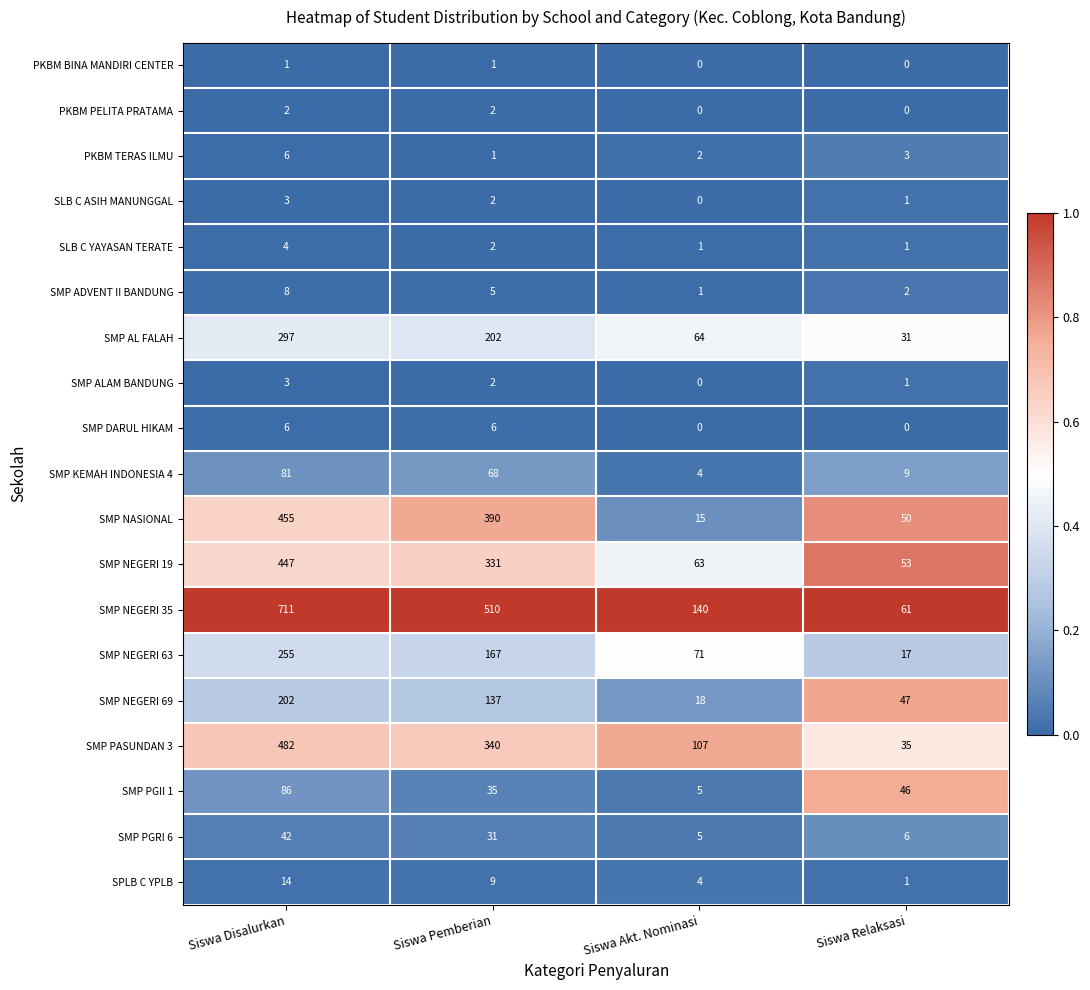

Which series has the largest total across all categories?

SMP NEGERI 35